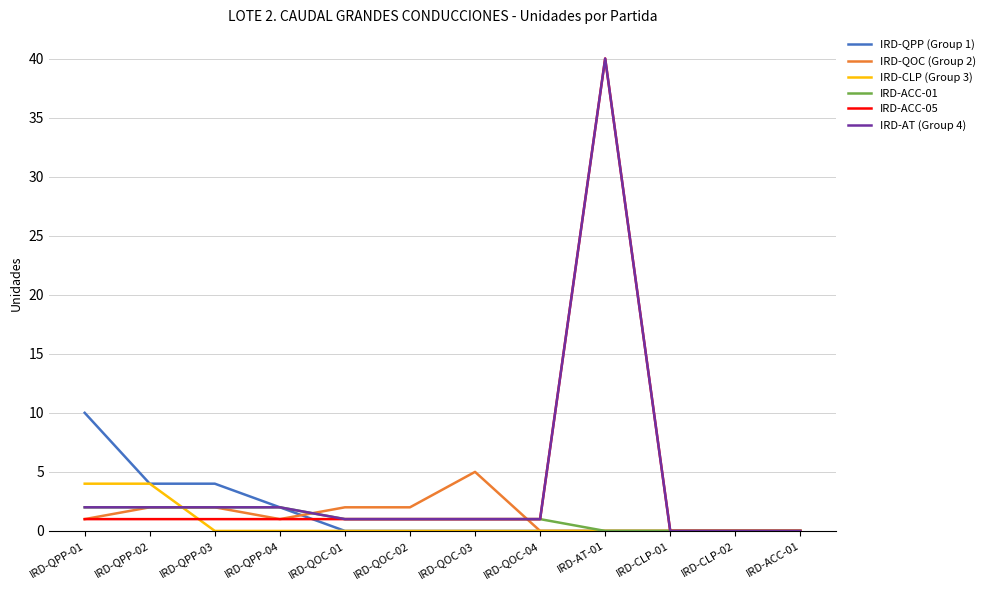

Which category has the highest value across all series?

IRD-AT-01